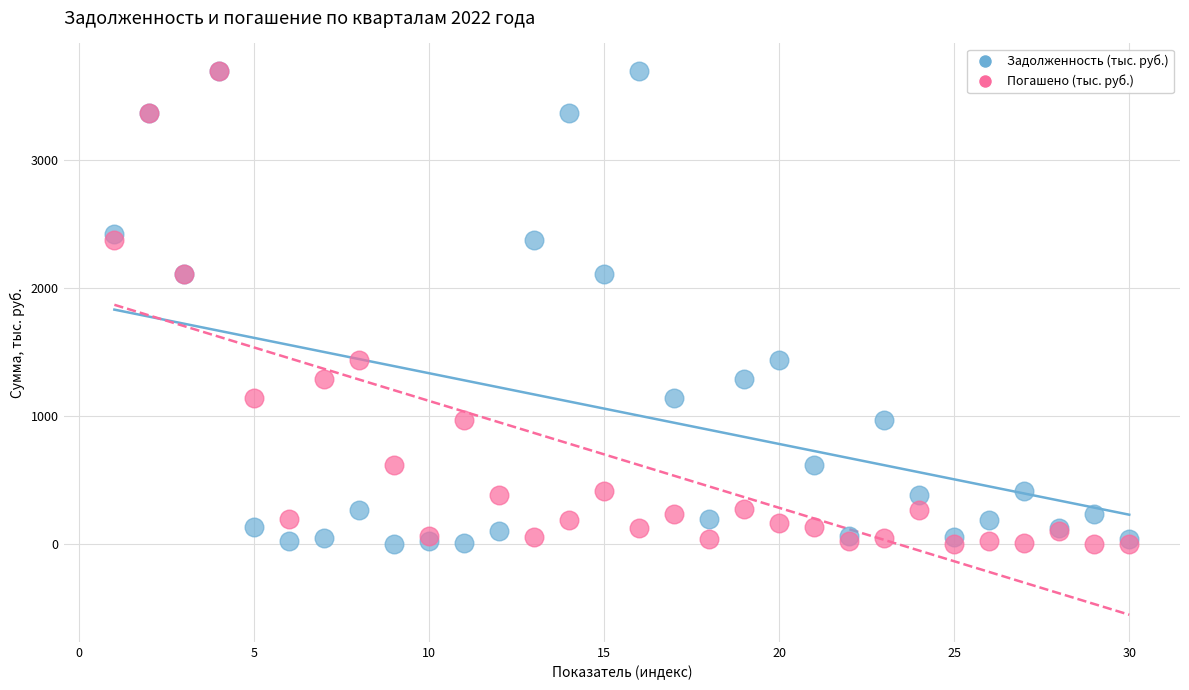

What are all the series names shown in the legend?

Задолженность (тыс. руб.), Погашено (тыс. руб.)